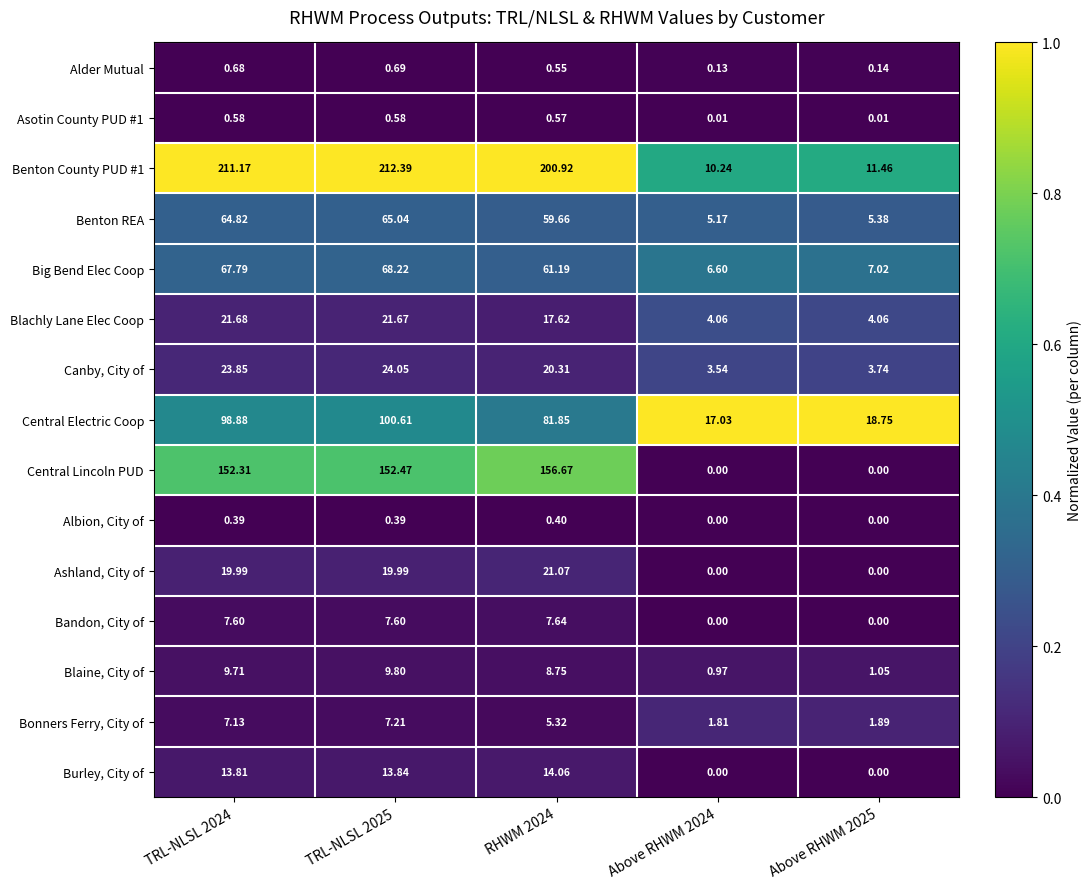

Which series changed the most between TRL-NLSL 2024 and TRL-NLSL 2025?

Central Electric Coop